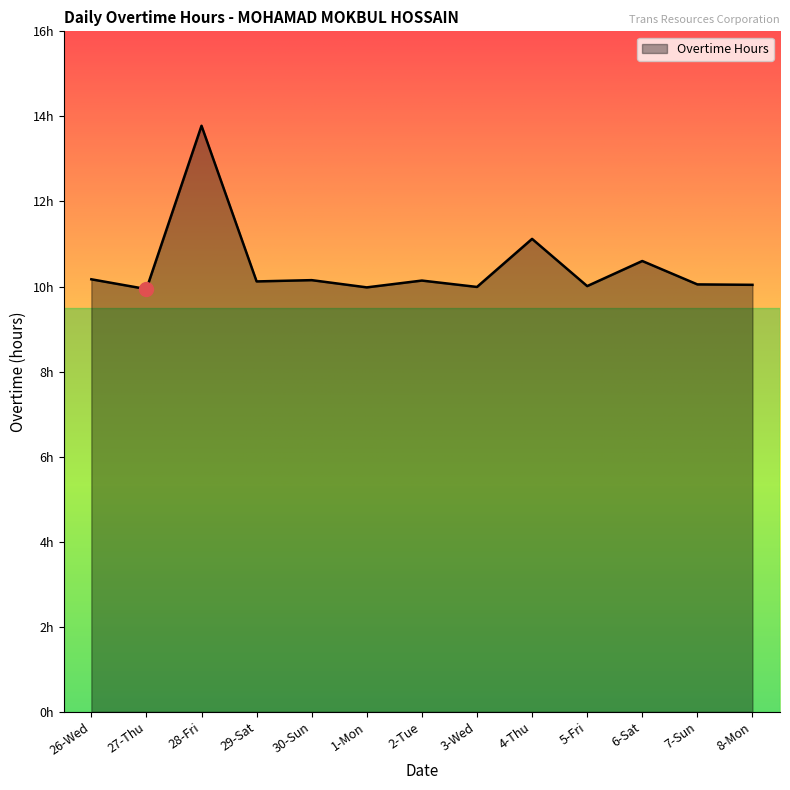

Does the chart have visible grid lines?

No